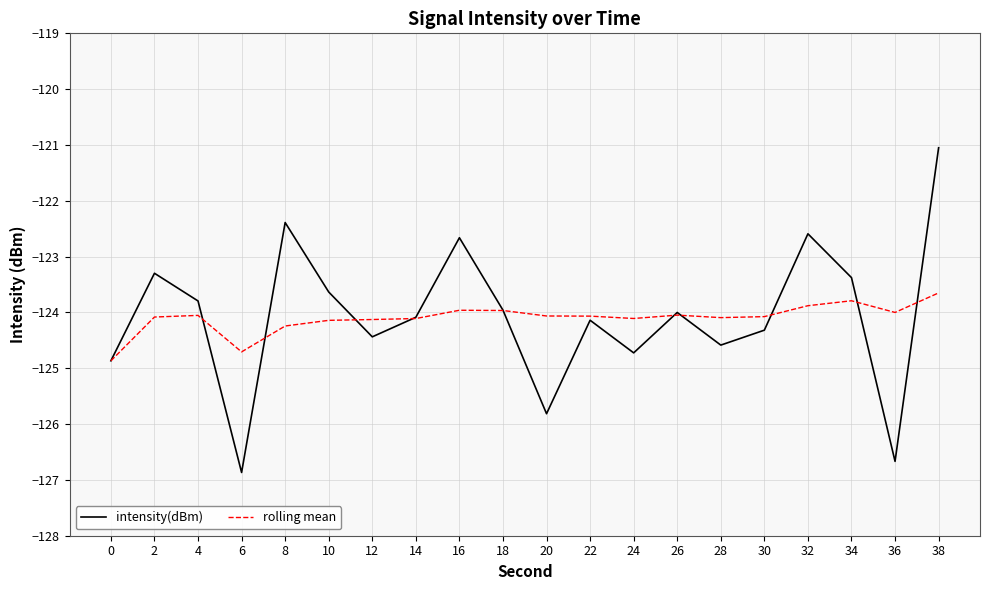

List the series in order of their peak value, lowest first.

rolling mean, intensity(dBm)